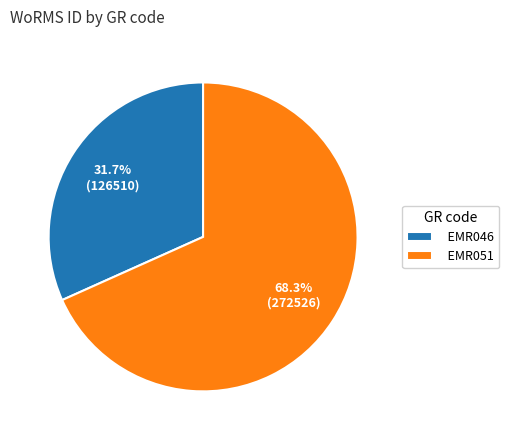

How many slices are in this pie chart?

2